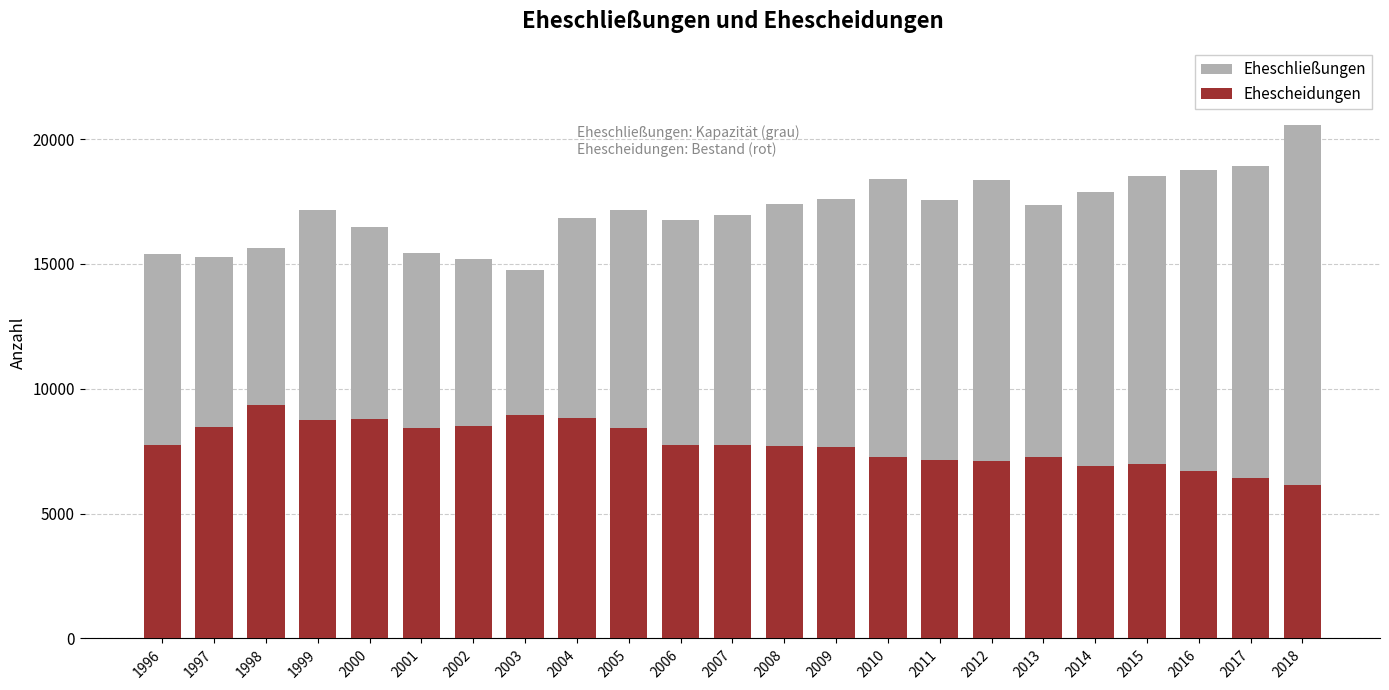

At which category is the sum across all series the highest?

2018